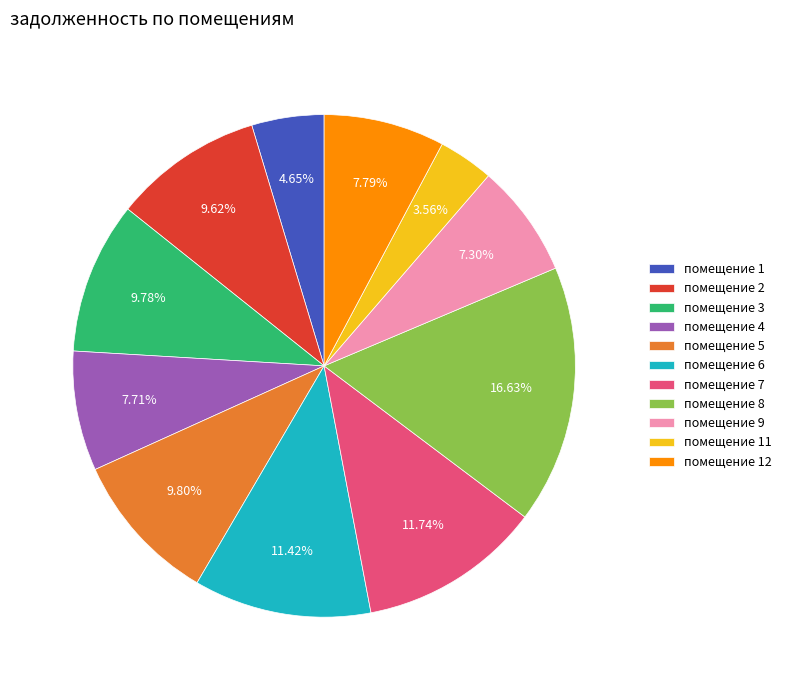

How many slices are in this pie chart?

11